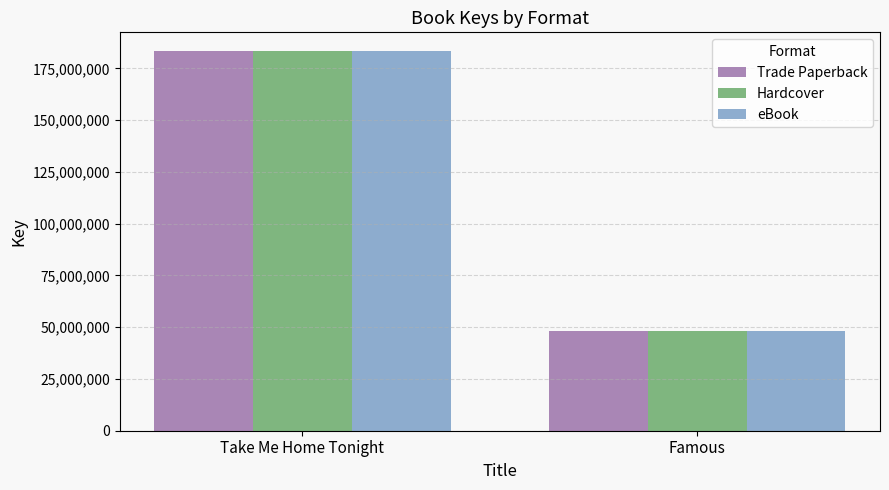

What is the sum of all Hardcover values?

231408319